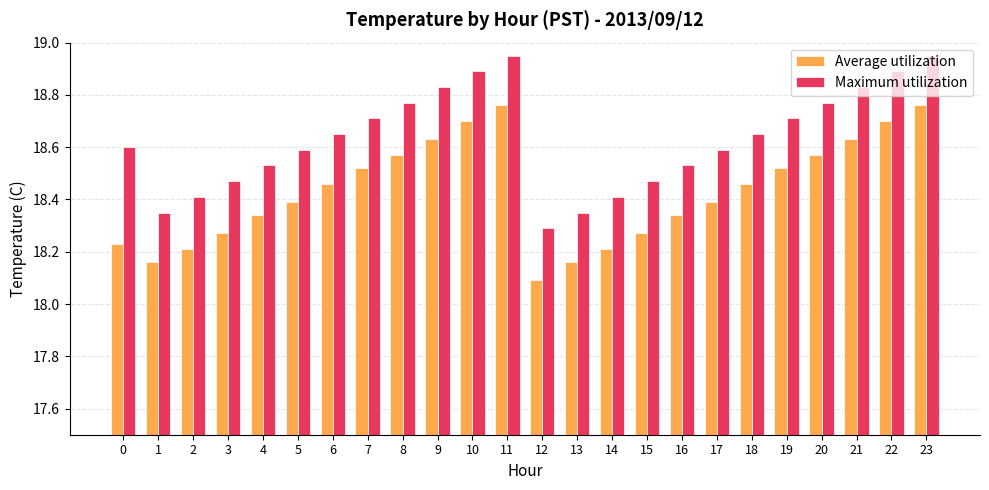

Count the Average utilization values in the range 18 to 19.

24